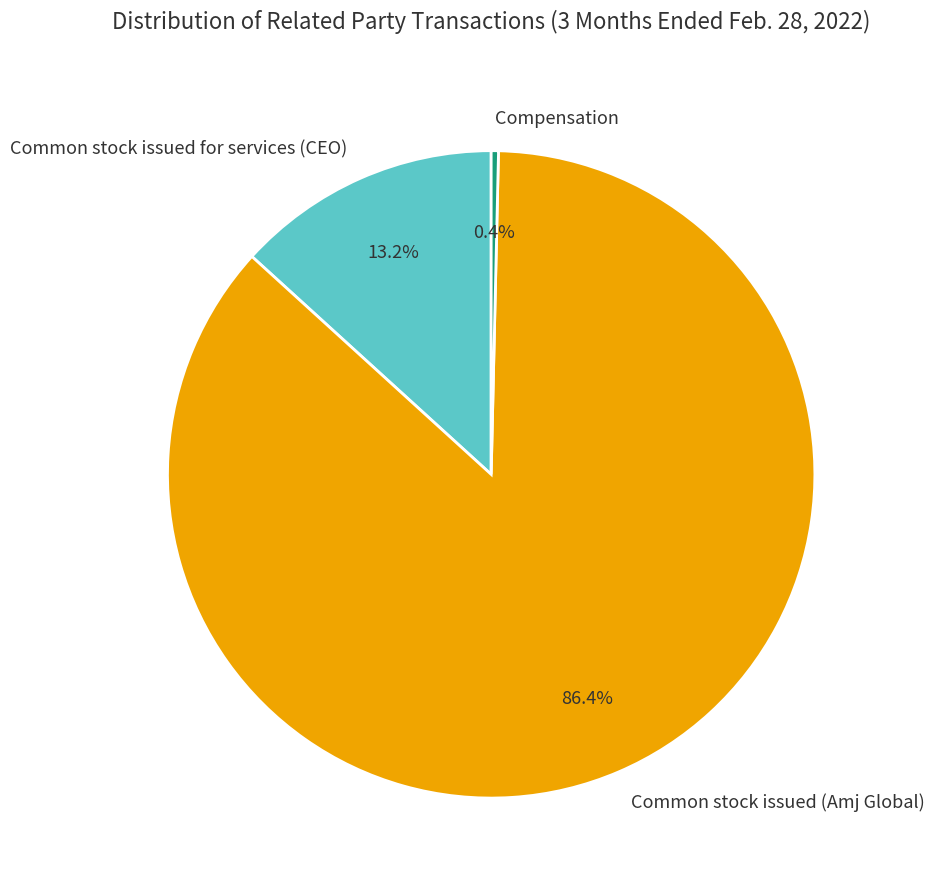

How many segments does this pie chart have?

3